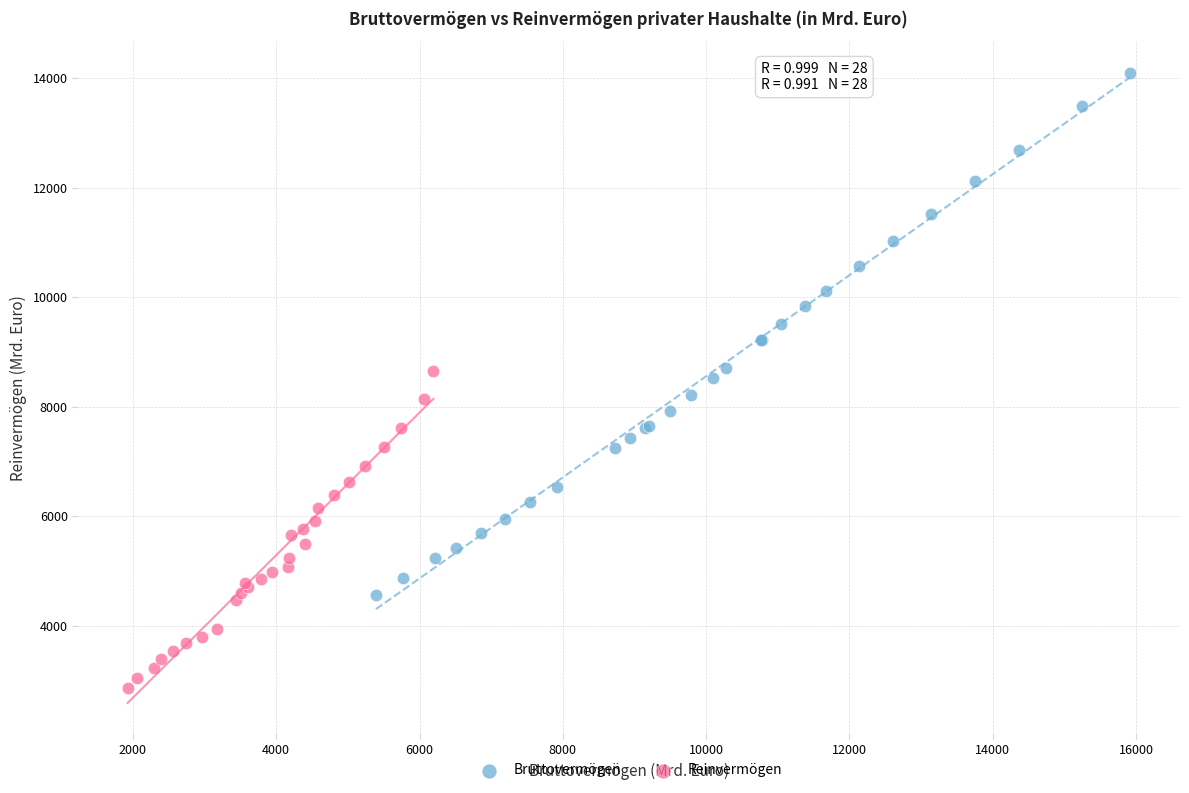

Which series contains the lowest Y value?

Reinvermögen